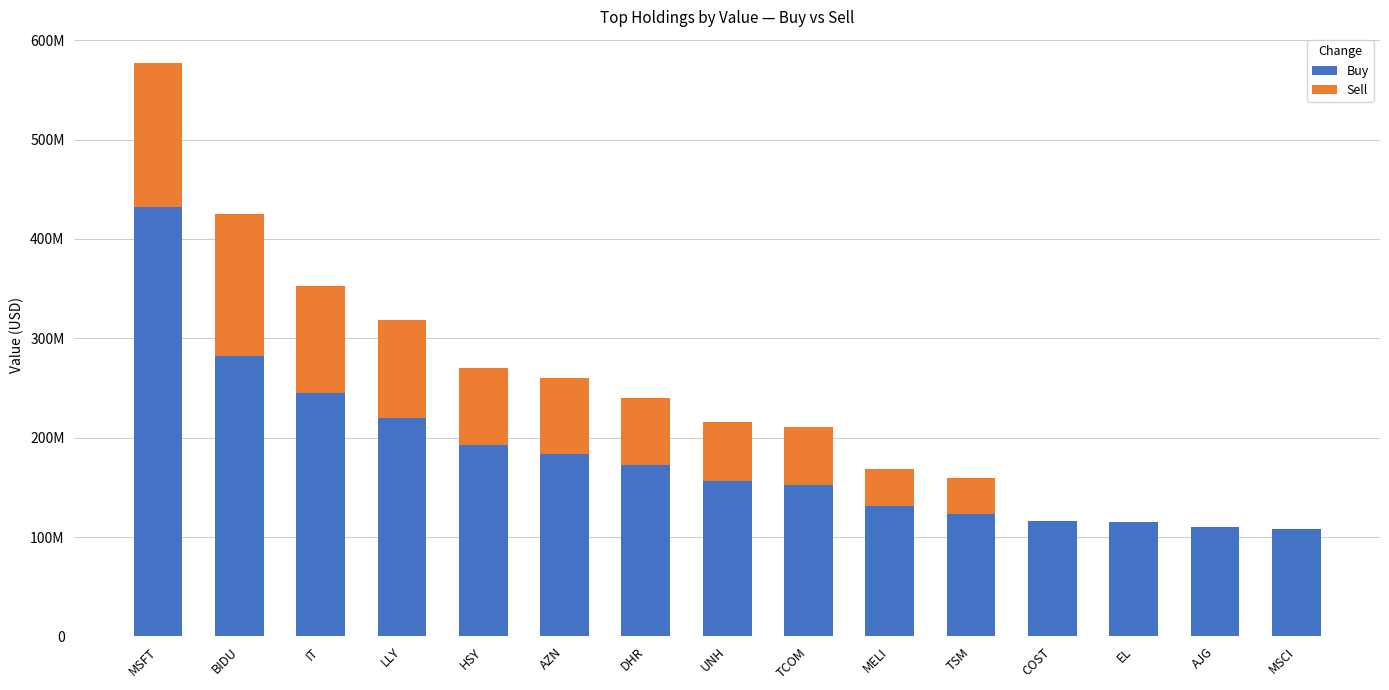

At which label is Buy closest to 270148502?

BIDU